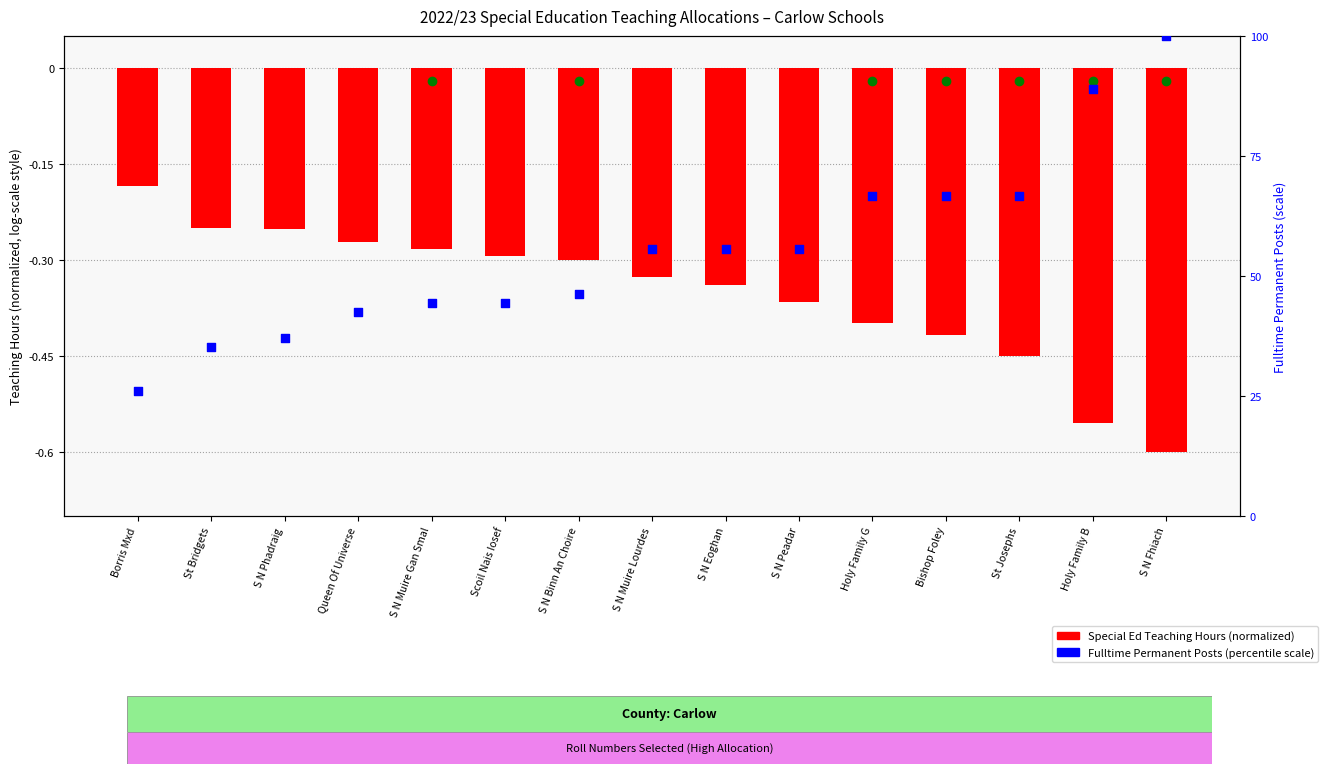

Which series reaches the minimum Y coordinate?

Special Ed Teaching Hours (normalized)